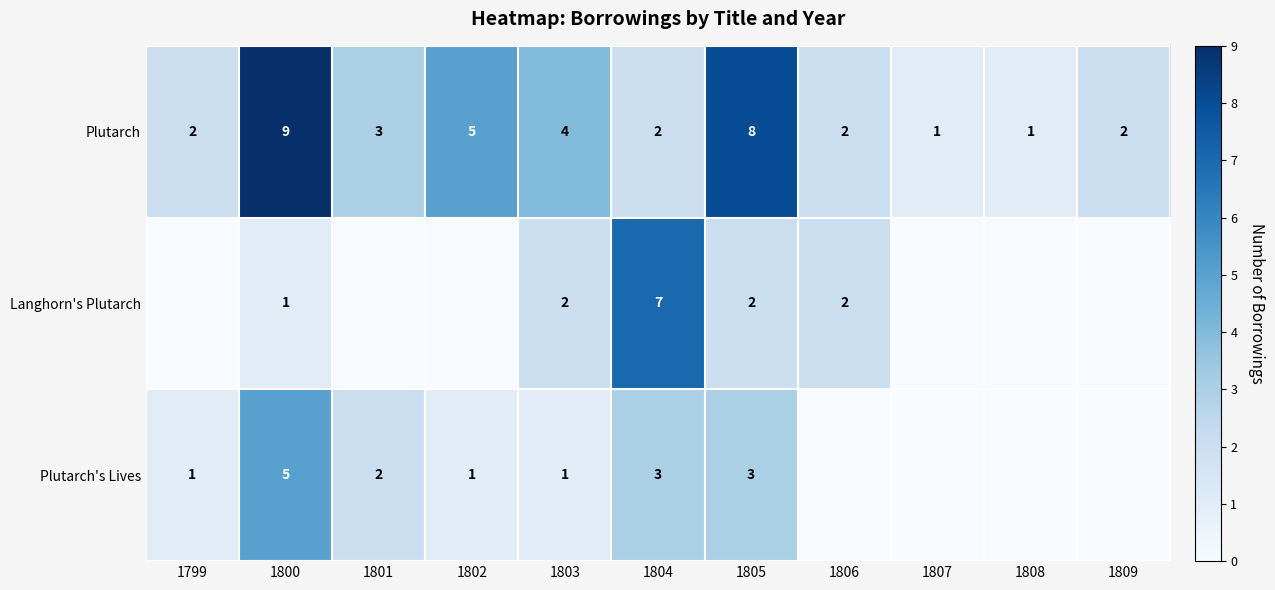

At 1805, list the series in order from smallest to largest.

Langhorn's Plutarch, Plutarch's Lives, Plutarch